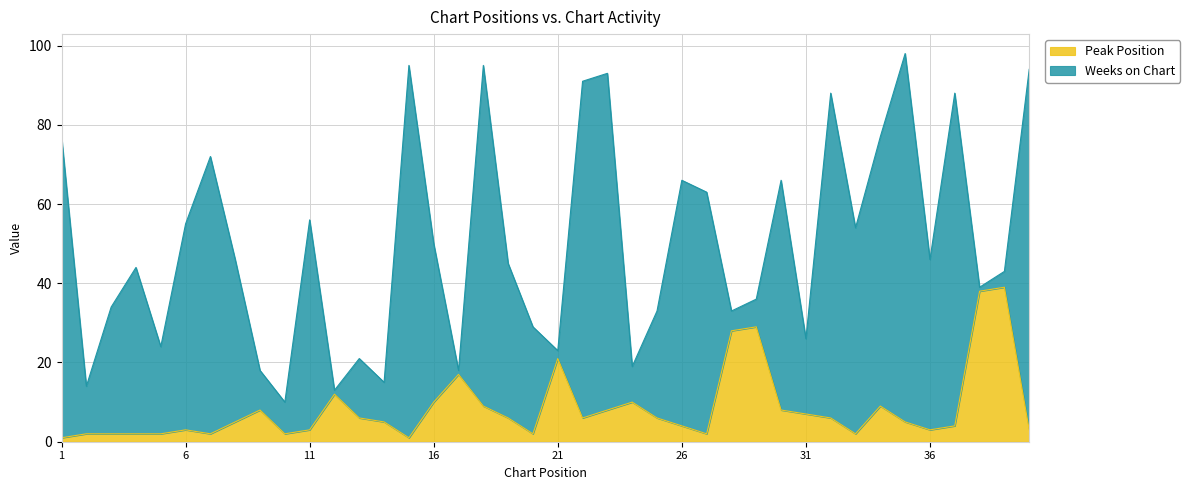

Does the chart have visible grid lines?

Yes